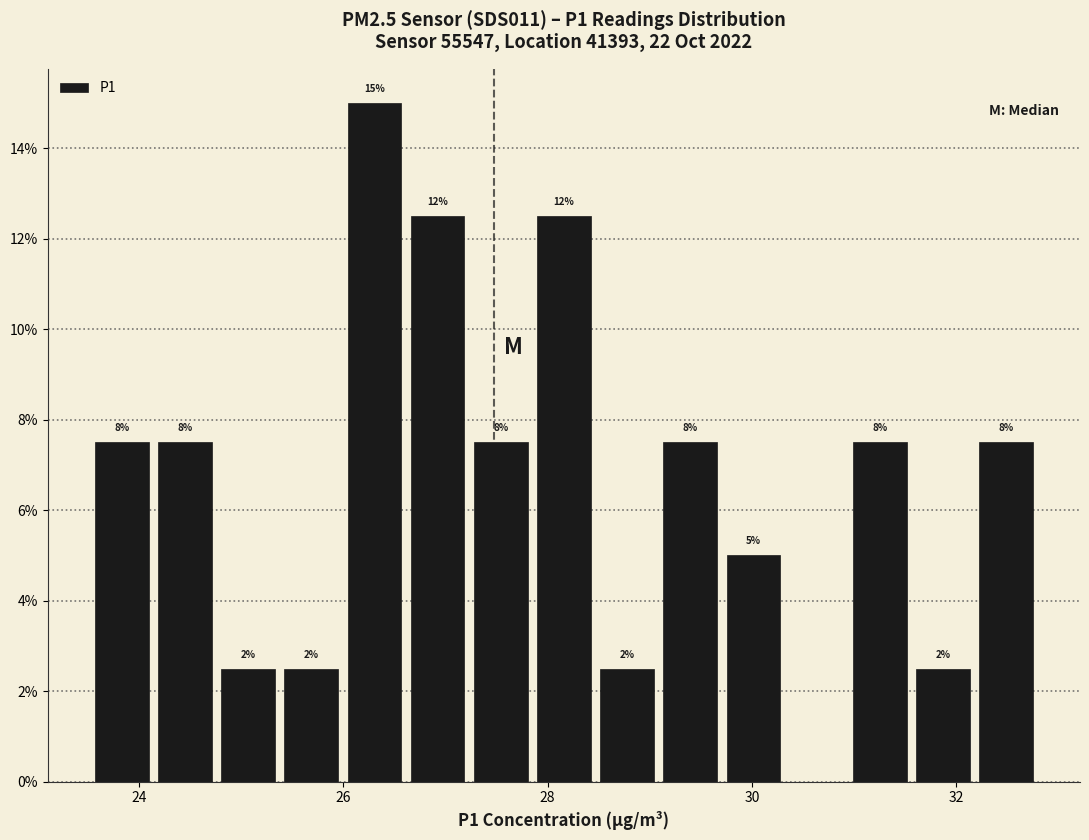

Around what value on the x-axis is the tallest bar? Give the approximate position of its centre, as read against the axis.

26.4